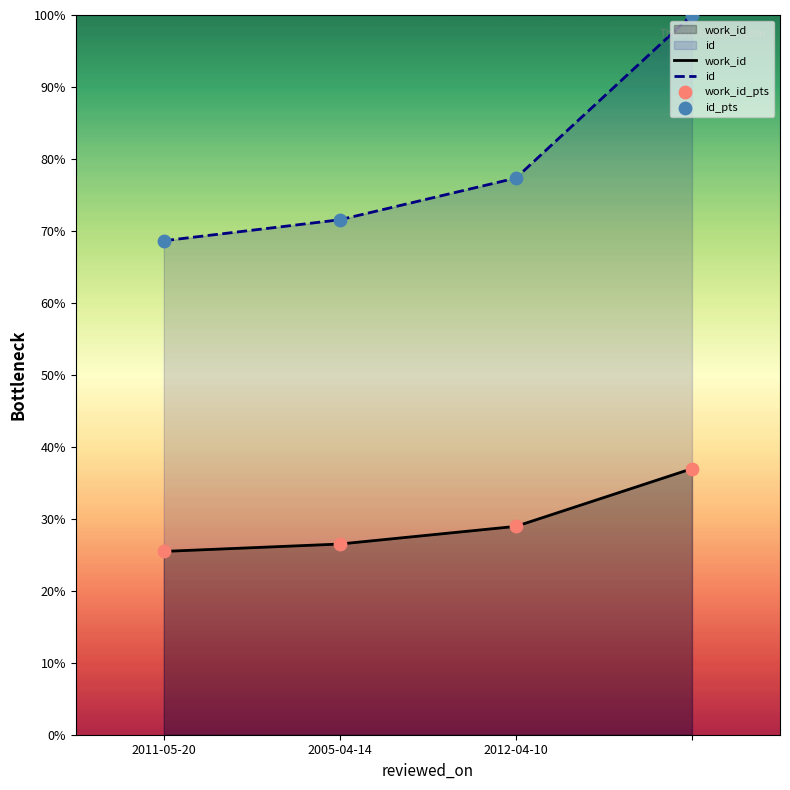

What is the total value across all series at 2011-05-20?

94.1